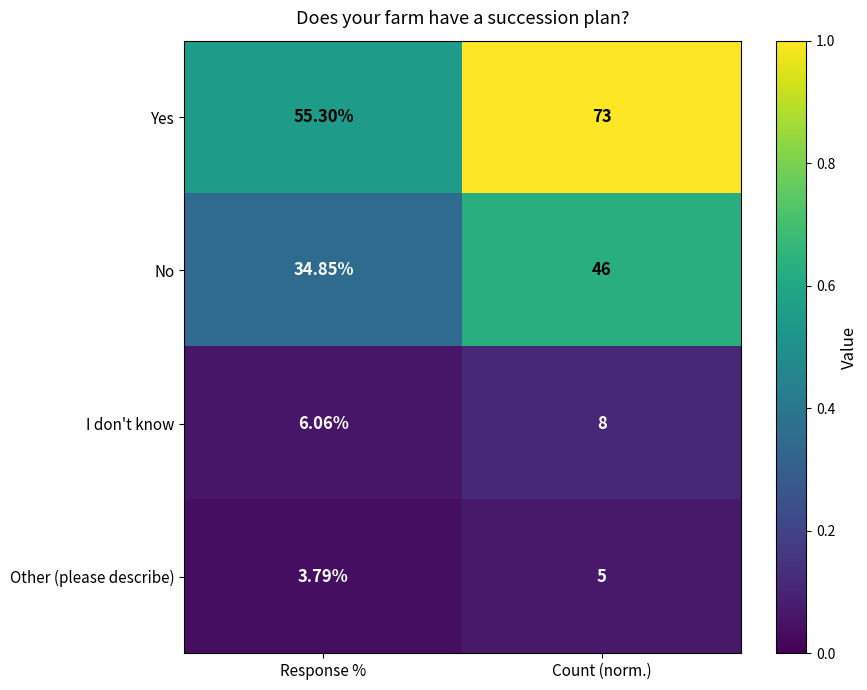

Which series has the largest range (max minus min)?

Yes